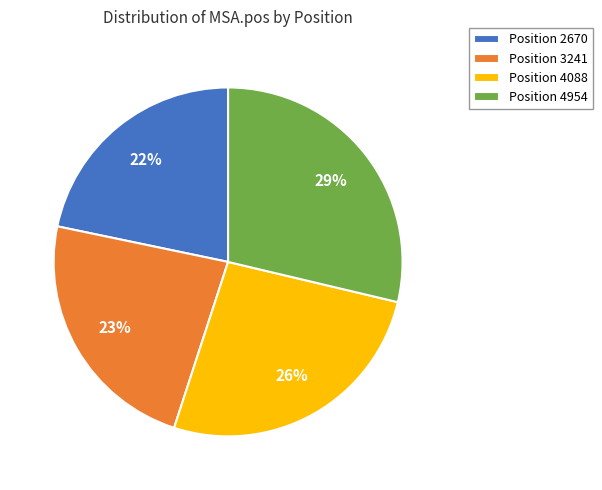

To the nearest percent, what portion does Position 3241 represent?

23%